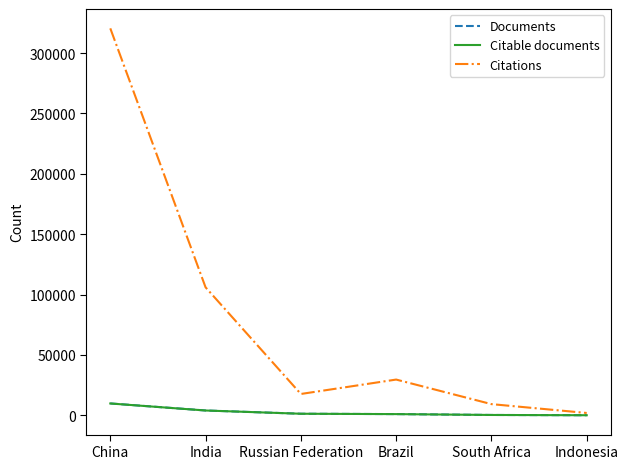

True or false: Citations has a value of 104302 at China.

False